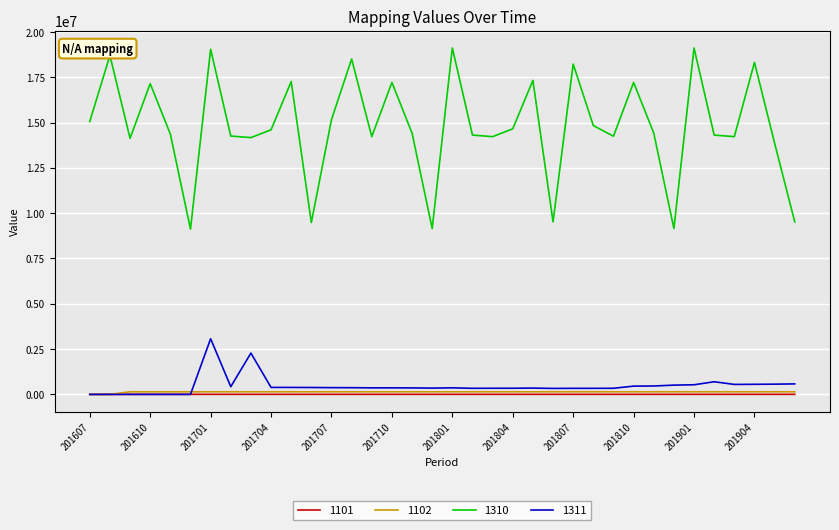

How many lines are shown in the chart?

4